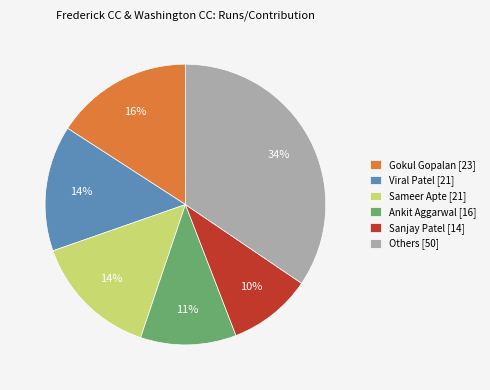

To the nearest percent, what portion does Sanjay Patel [14] represent?

10%